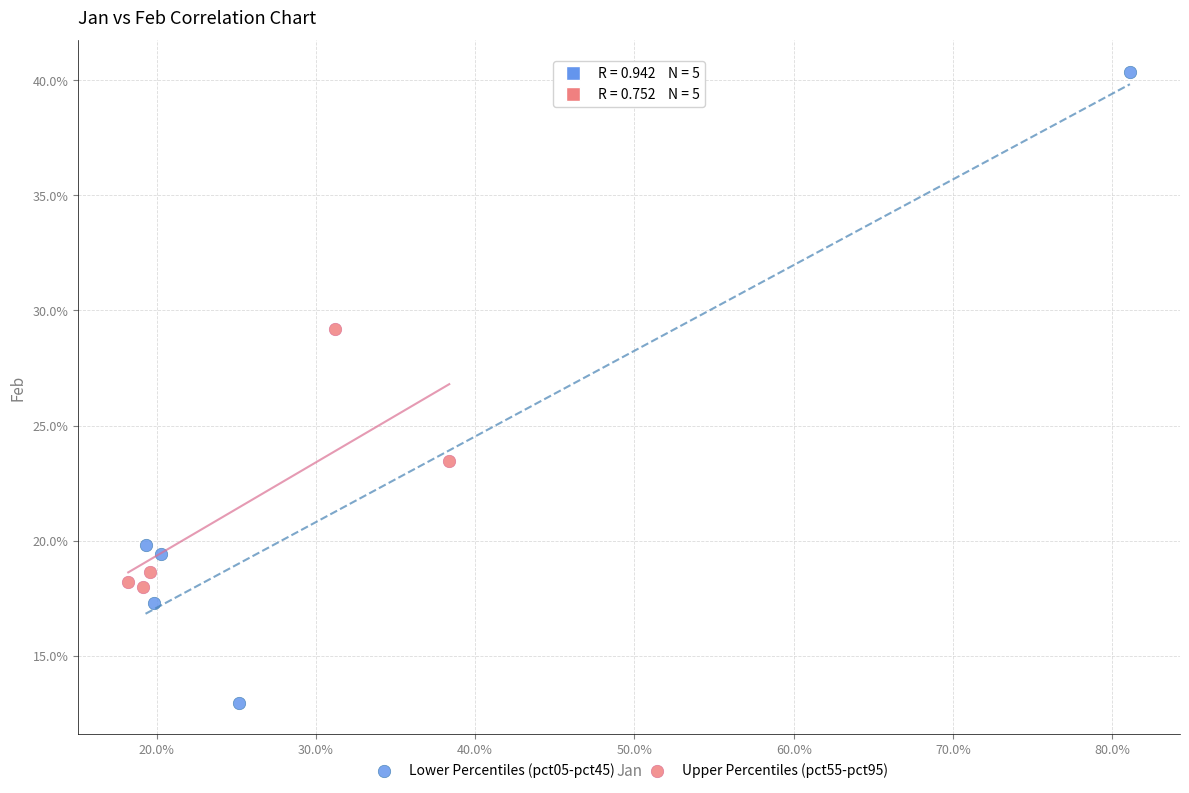

What are all the series names shown in the legend?

Lower Percentiles (pct05-pct45), Upper Percentiles (pct55-pct95)